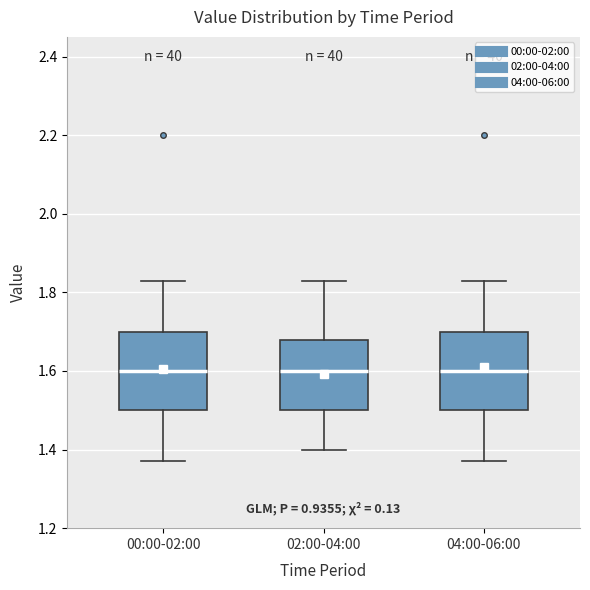

Reading left to right, read every box against the y-axis: the position of its median line, the range the box covers, and the ends of its whiskers. The values are not printed on the chart, so give them approximately, as read against the axis.

00:00-02:00: median 1.60, box 1.50 to 1.70, whiskers 1.38 to 1.84
02:00-04:00: median 1.60, box 1.50 to 1.68, whiskers 1.40 to 1.84
04:00-06:00: median 1.60, box 1.50 to 1.70, whiskers 1.38 to 1.84